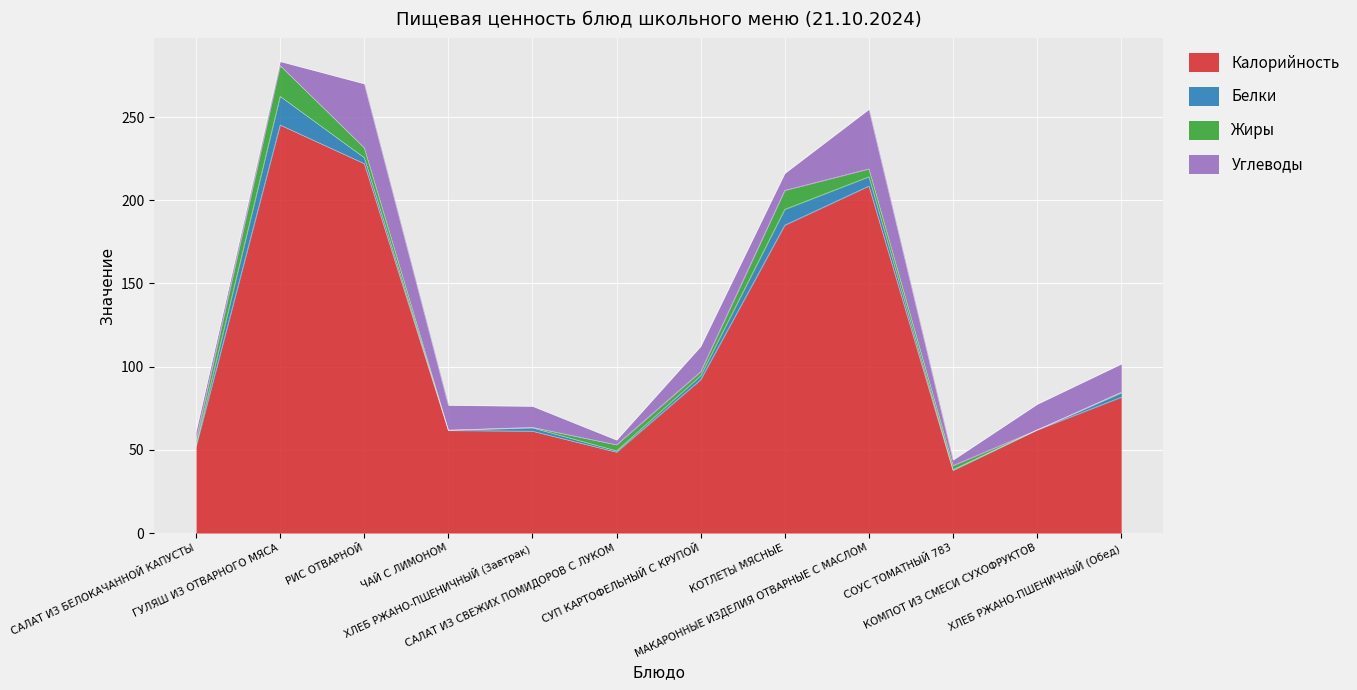

Does the chart display data point markers on the line(s)?

No